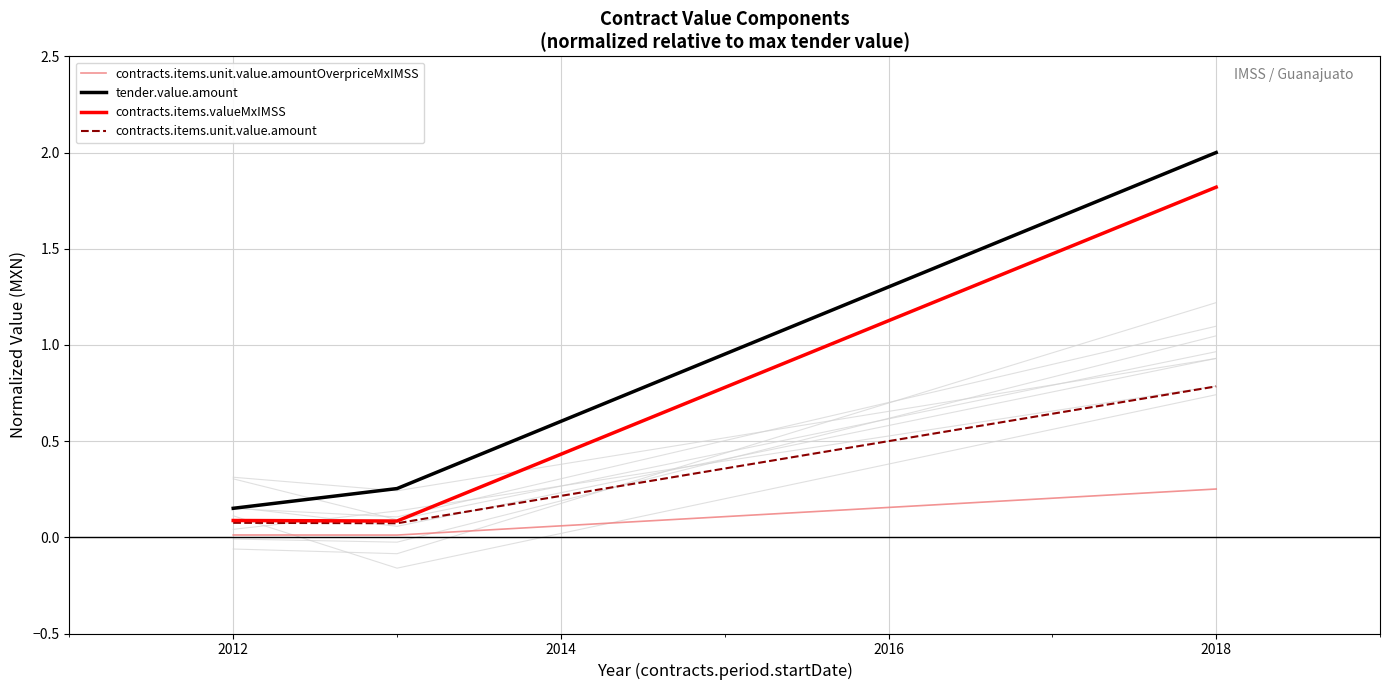

Which category has the highest value in the tender.value.amount series?

2018